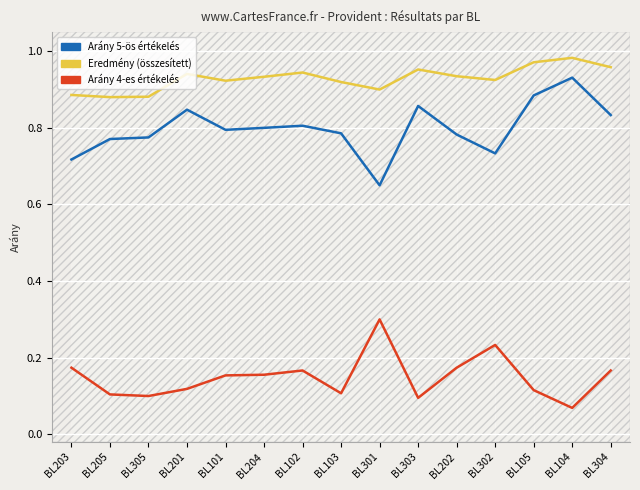

True or false: Eredmény has a value of 0.9 at BL302.

True